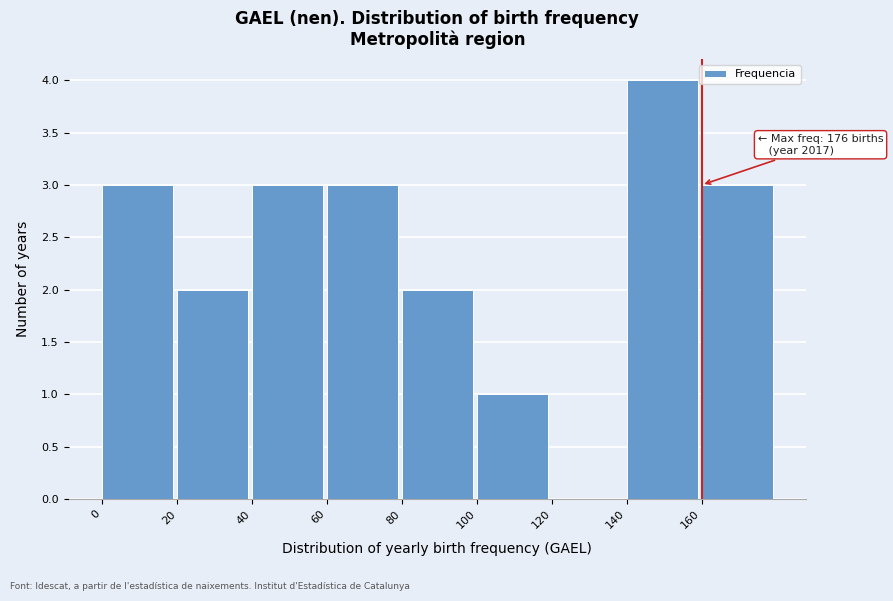

Which range on the x-axis has the tallest bar?

140 to 160